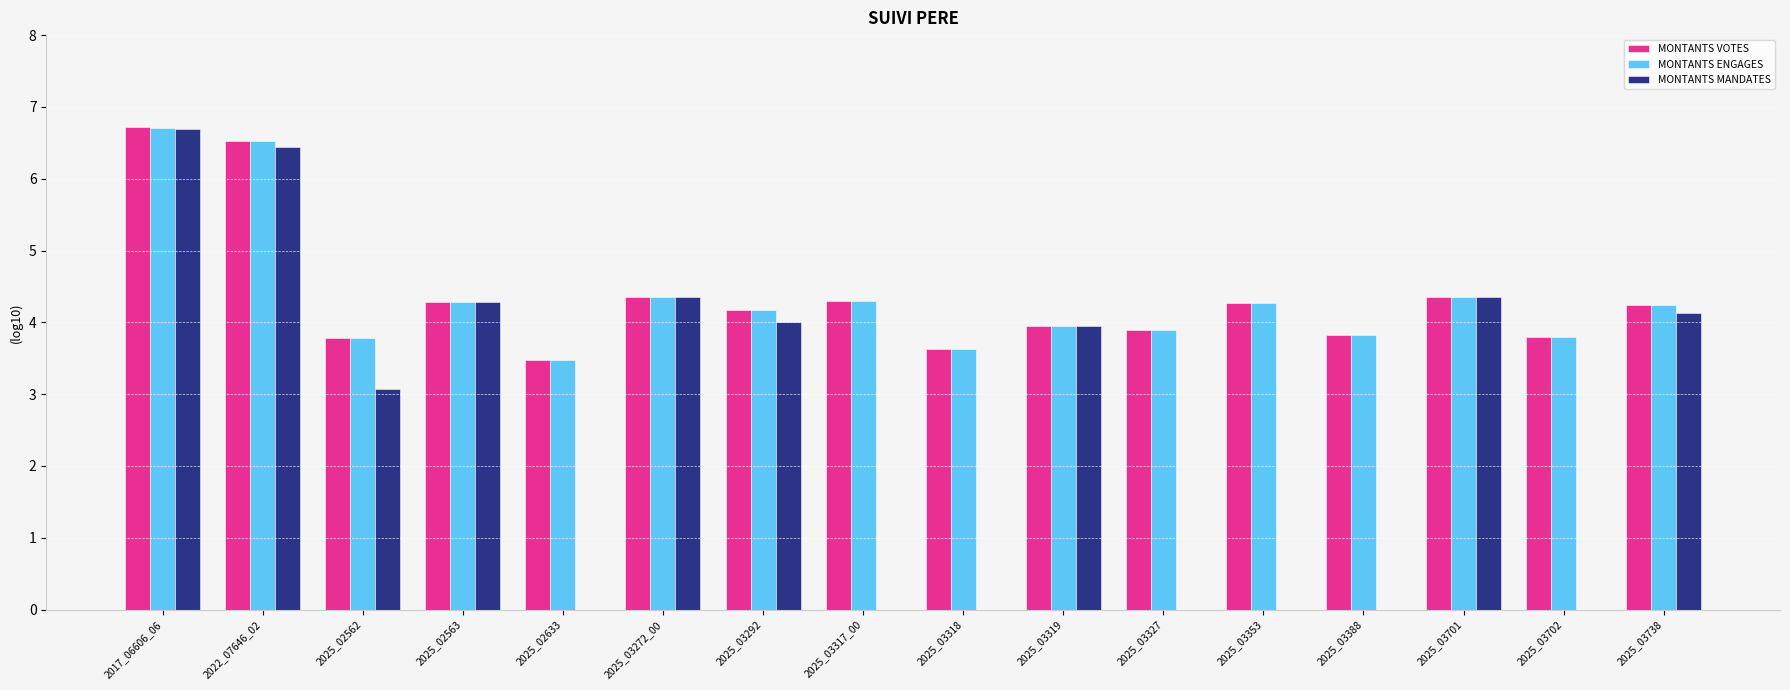

True or false: MONTANTS ENGAGES has a value of 1.0 at 2025_03319.

False